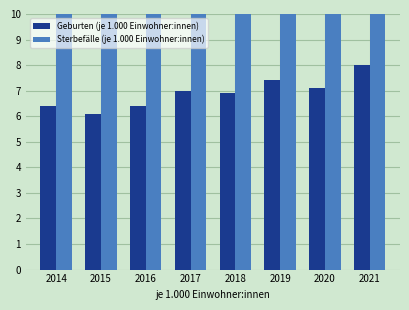

What is the total value across all series at 2018?

20.4